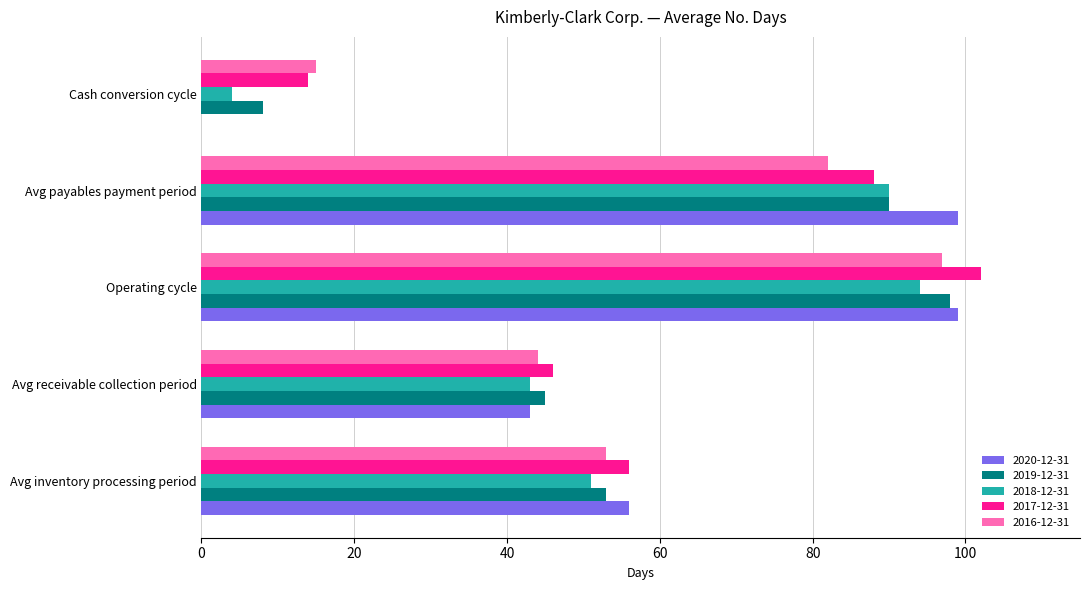

At which label is 2017-12-31 closest to 58?

Avg inventory processing period